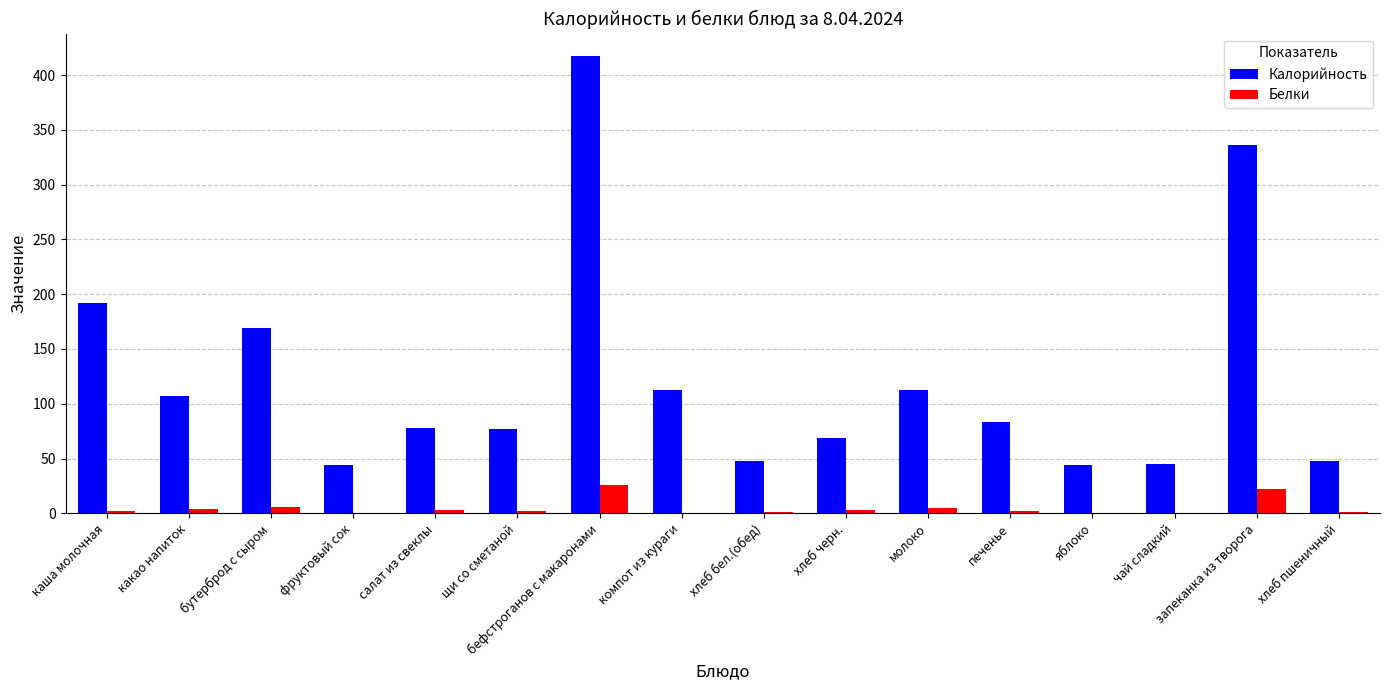

What is the maximum value shown in the chart?

417.0